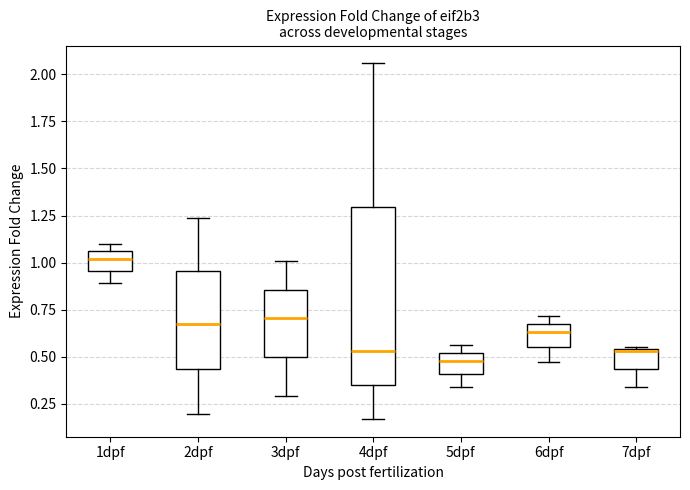

Reading left to right, transcribe this box plot: for each box, give where its median line is, the range the box spans, and where its two whiskers end, as read against the y-axis. The values are not printed on the chart, so give them approximately, as read against the axis.

1dpf: median 1.00, box 0.95 to 1.05, whiskers 0.90 to 1.10
2dpf: median 0.65, box 0.45 to 0.95, whiskers 0.20 to 1.25
3dpf: median 0.70, box 0.50 to 0.85, whiskers 0.30 to 1.00
4dpf: median 0.55, box 0.35 to 1.30, whiskers 0.15 to 2.05
5dpf: median 0.50 (inside the box), box 0.40 to 0.50, whiskers 0.35 to 0.55
6dpf: median 0.65 (inside the box), box 0.55 to 0.65, whiskers 0.45 to 0.70
7dpf: median 0.55, box 0.45 to 0.55, whiskers 0.35 to 0.55